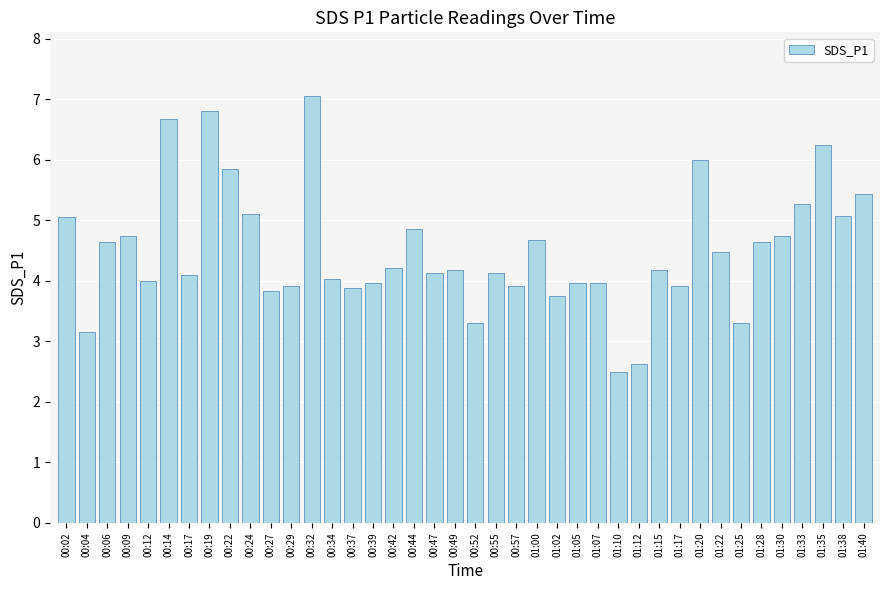

What is the difference between the values at 00:14 and 01:10?

4.2